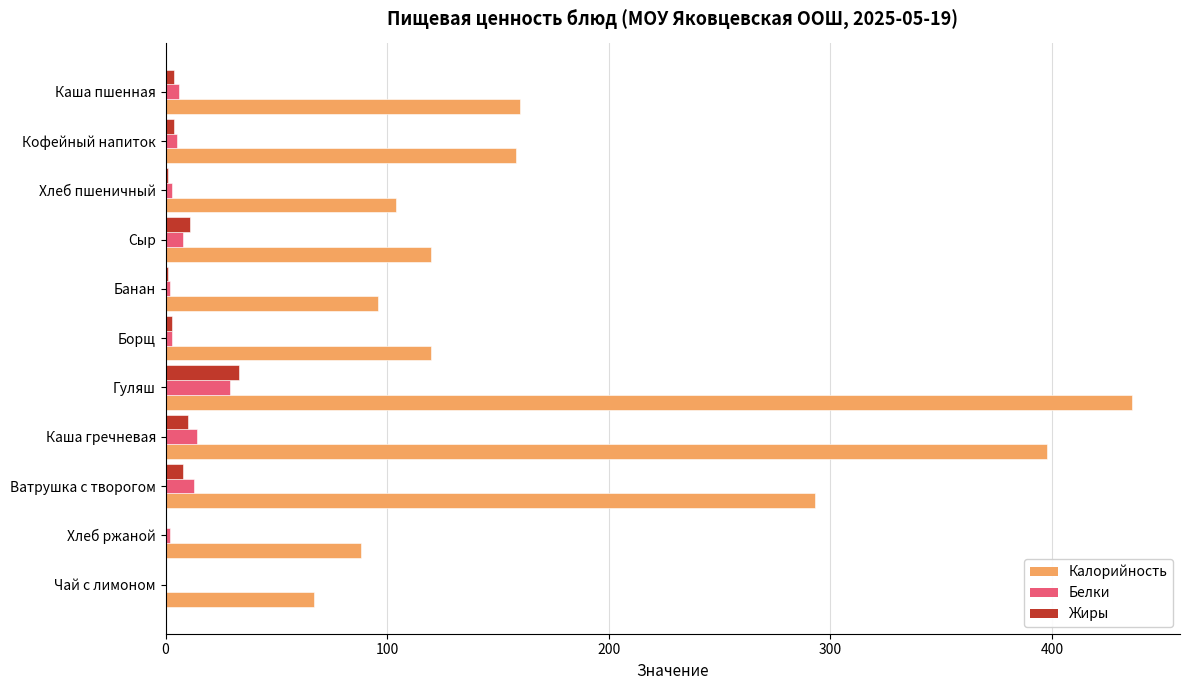

At which category is the sum across all series the highest?

Гуляш